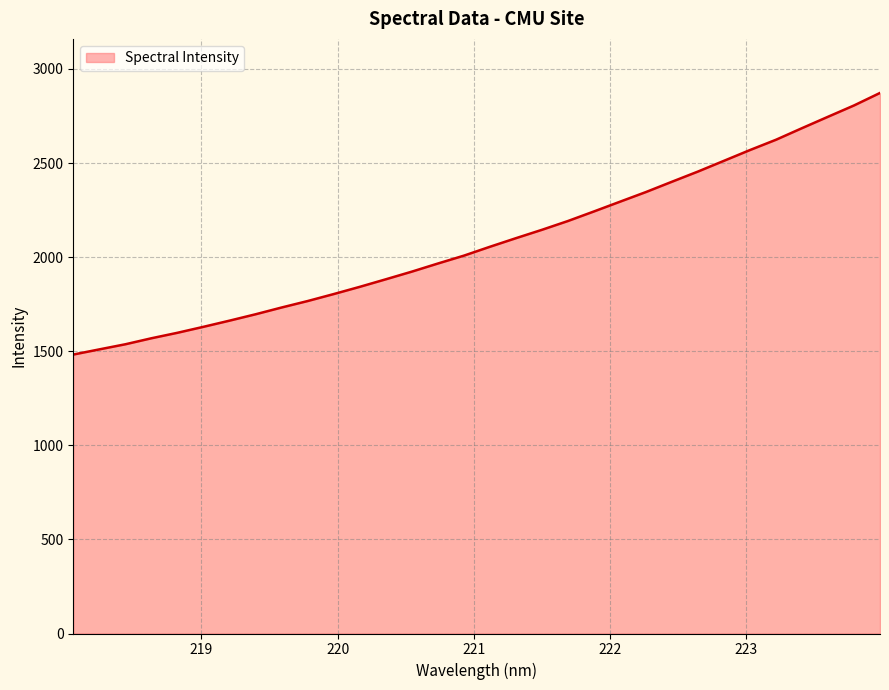

What is the difference between the maximum and minimum values?

1390.1